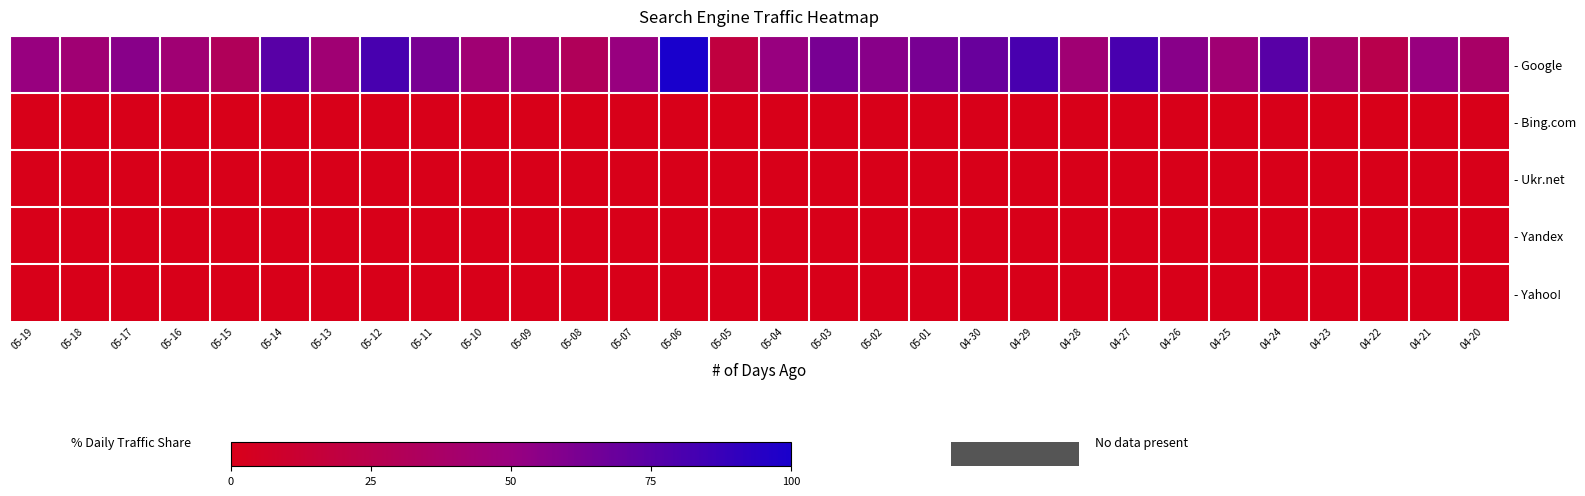

How many series are shown in this chart?

5